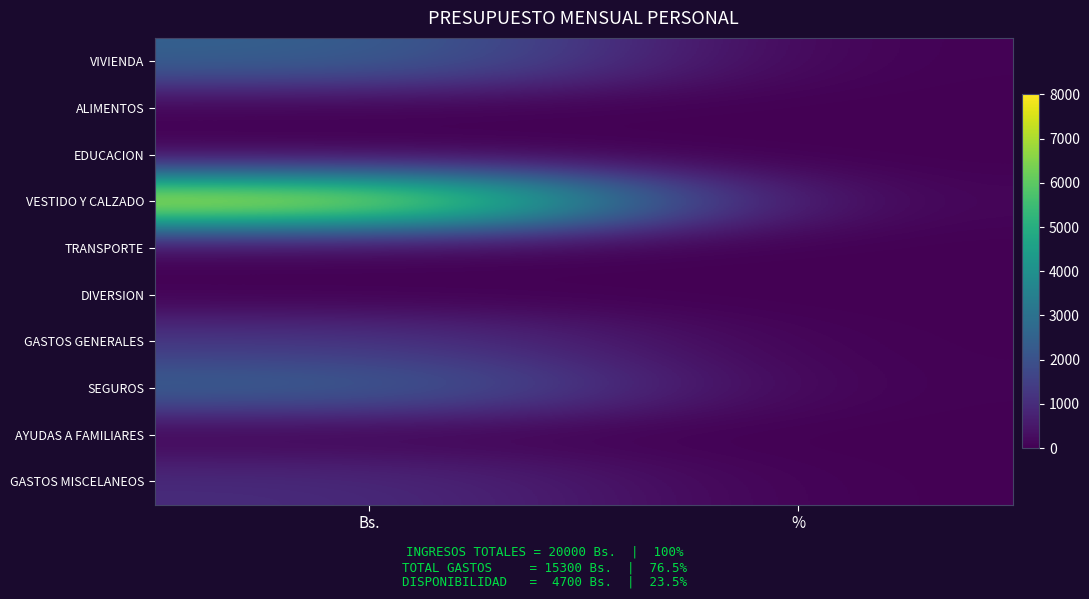

Reading left to right, list all the values displayed in this chart.

VIVIENDA: Bs.=2500.0	%=0.1
ALIMENTOS: Bs.=0.0	%=0.0
EDUCACION: Bs.=0.0	%=0.0
VESTIDO Y CALZADO: Bs.=8000.0	%=0.4
TRANSPORTE: Bs.=0.0	%=0.0
DIVERSION: Bs.=0.0	%=0.0
GASTOS GENERALES: Bs.=1300.0	%=0.1
SEGUROS: Bs.=2500.0	%=0.1
AYUDAS A FAMILIARES: Bs.=0.0	%=0.0
GASTOS MISCELANEOS: Bs.=1000.0	%=0.1